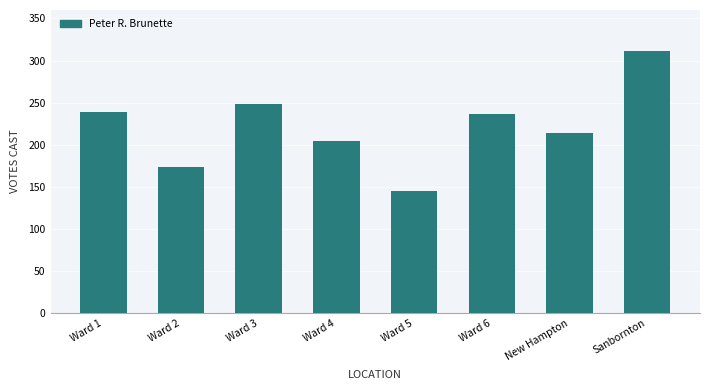

What is the change in value from Ward 2 to New Hampton?

+41